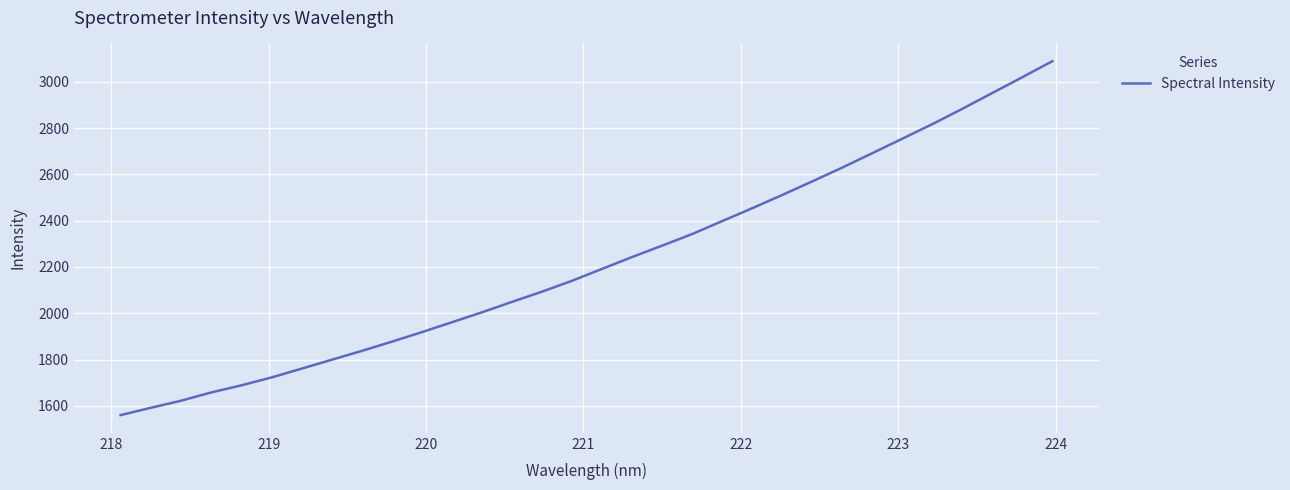

What is the difference between the maximum and minimum values?

1529.2